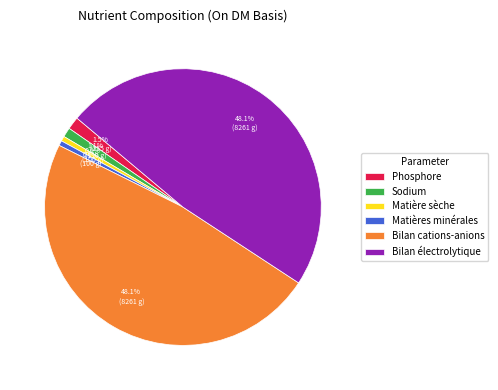

What portion of the pie excludes Bilan cations-anions?

51.9%